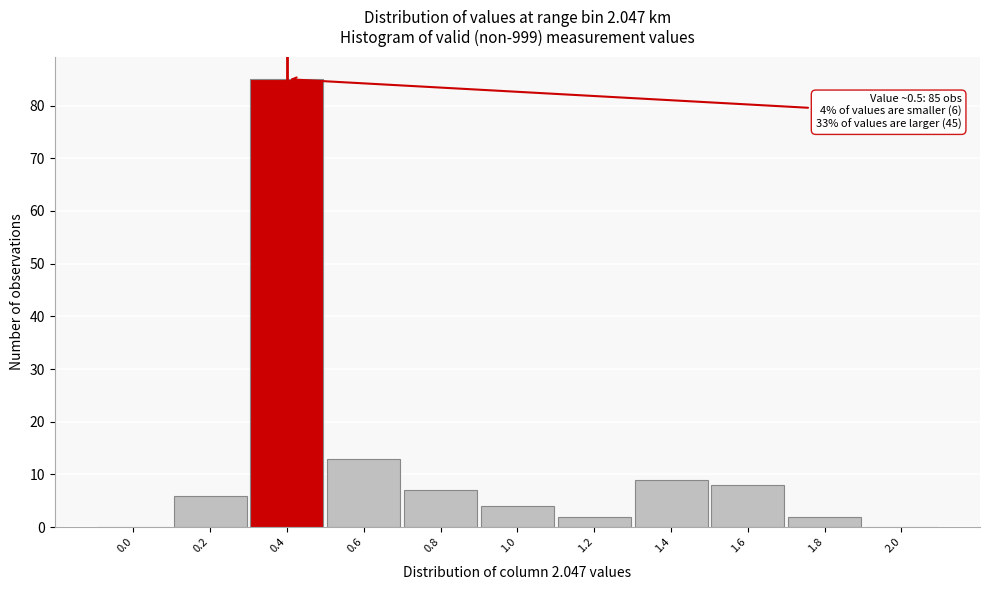

Reading right to left, transcribe all the data shown in this chart.

2.0=0	1.8=2	1.6=8	1.4=9	1.2=2	1.0=4	0.8=7	0.6=13	0.4=85	0.2=6	0.0=0